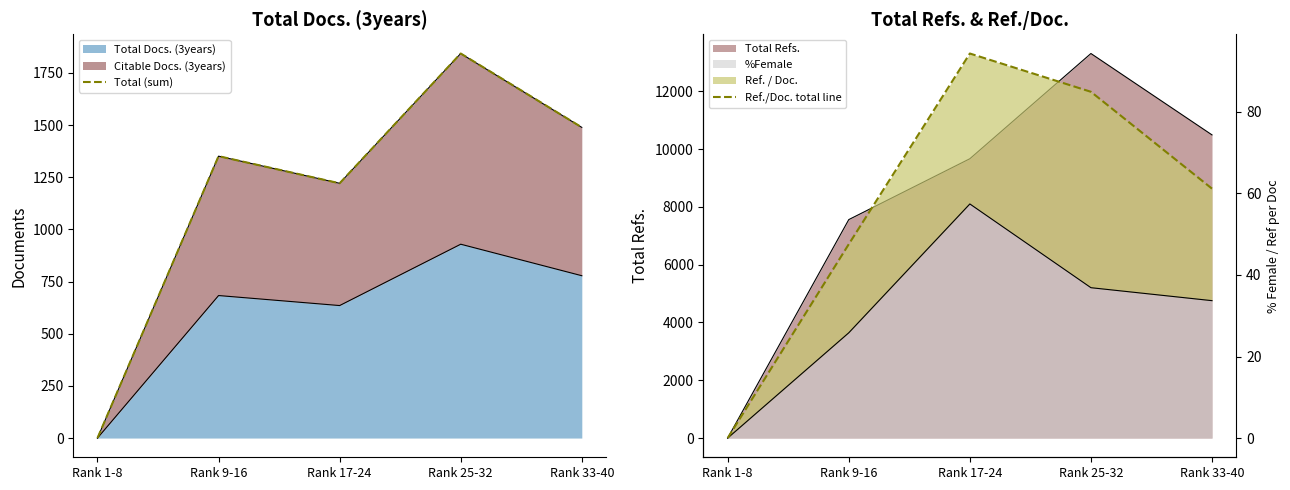

Reading right to left, what are all the values shown in this chart?

Total (sum): Rank 33-40=1489.0	Rank 25-32=1843.0	Rank 17-24=1221.0	Rank 9-16=1351.0	Rank 1-8=0.0
Ref./Doc. total line: Rank 33-40=61.2	Rank 25-32=84.9	Rank 17-24=94.3	Rank 9-16=47.5	Rank 1-8=0.0